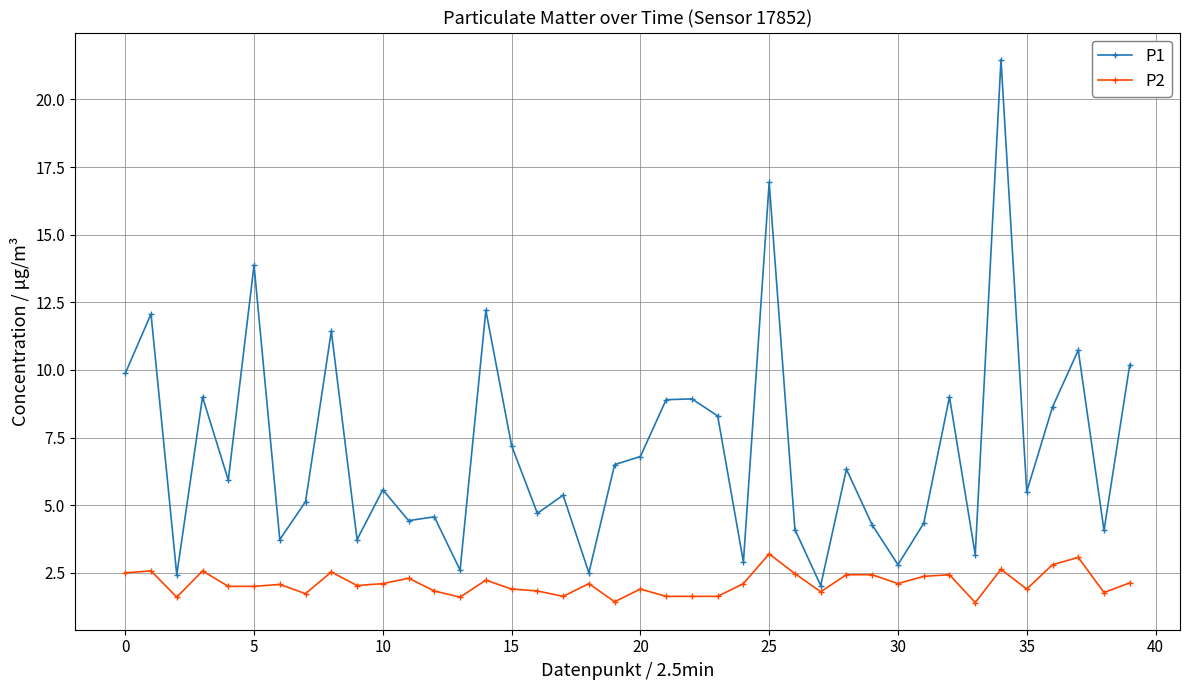

What is the average value of the P2 series?

2.1